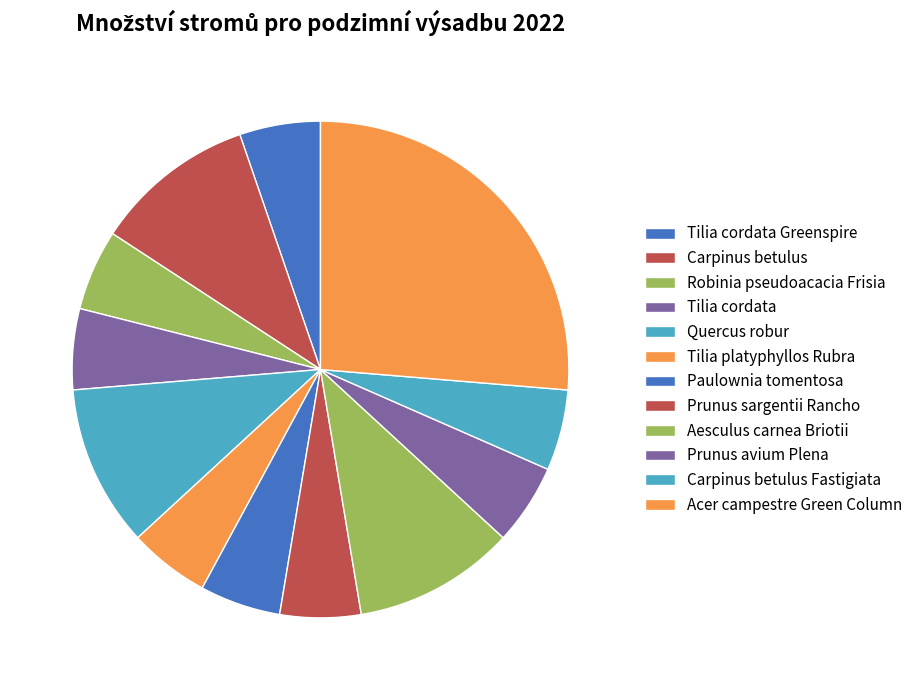

How many segments does this pie chart have?

12